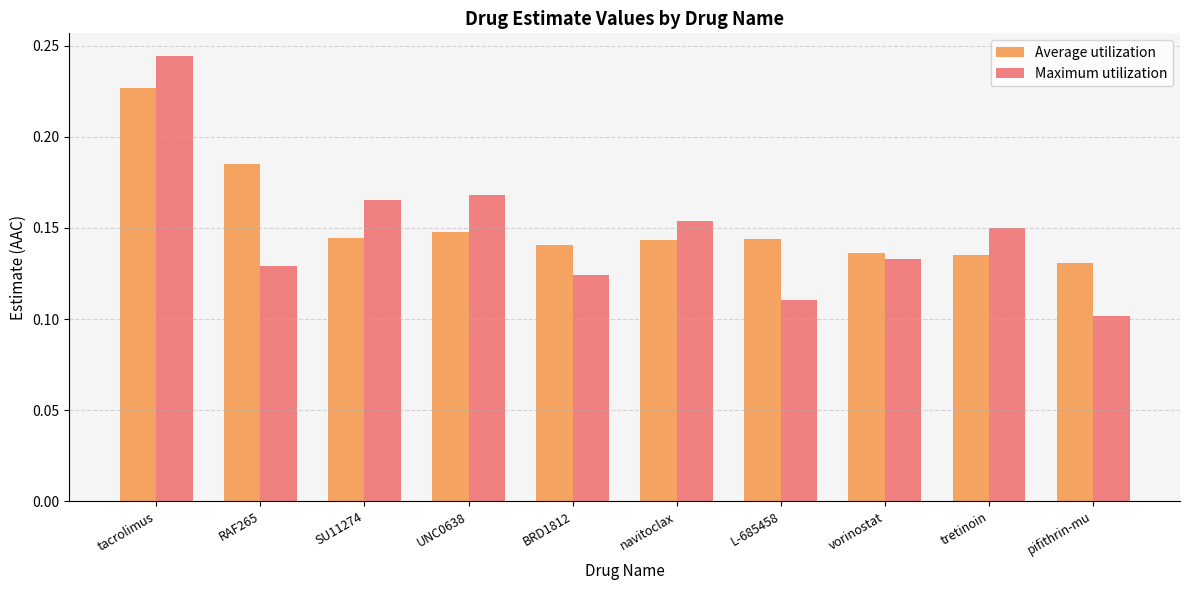

What is the sum of all Maximum utilization values?

1.5